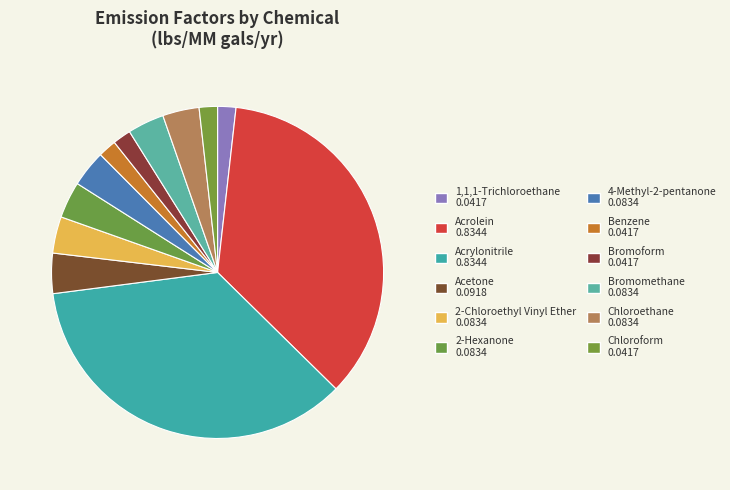

Does 2-Chloroethyl Vinyl Ether account for over 50% of the chart?

No